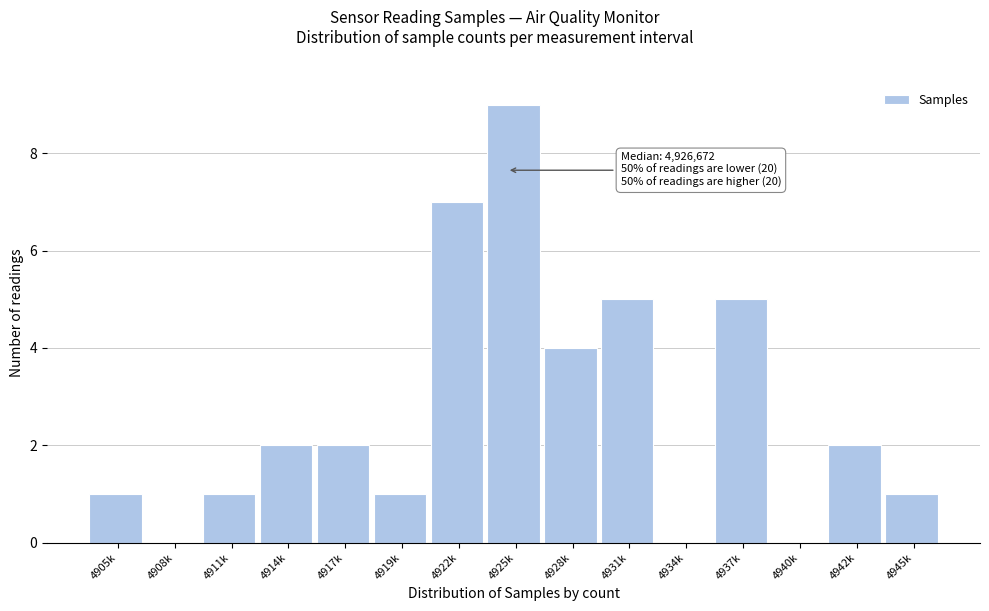

Reading left to right, list all the values displayed in this chart.

4905k=1	4908k=0	4911k=1	4914k=2	4917k=2	4919k=1	4922k=7	4925k=9	4928k=4	4931k=5	4934k=0	4937k=5	4940k=0	4942k=2	4945k=1